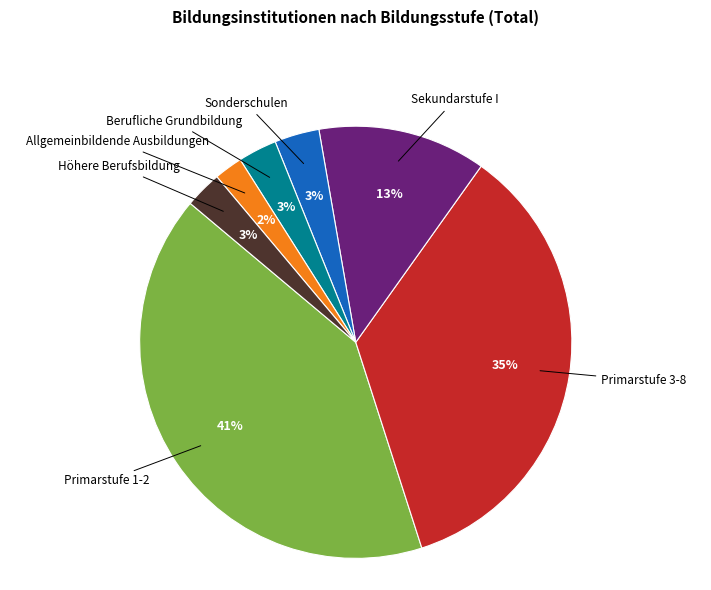

To the nearest percent, what is the difference between the largest and smallest slice percentages?

39%